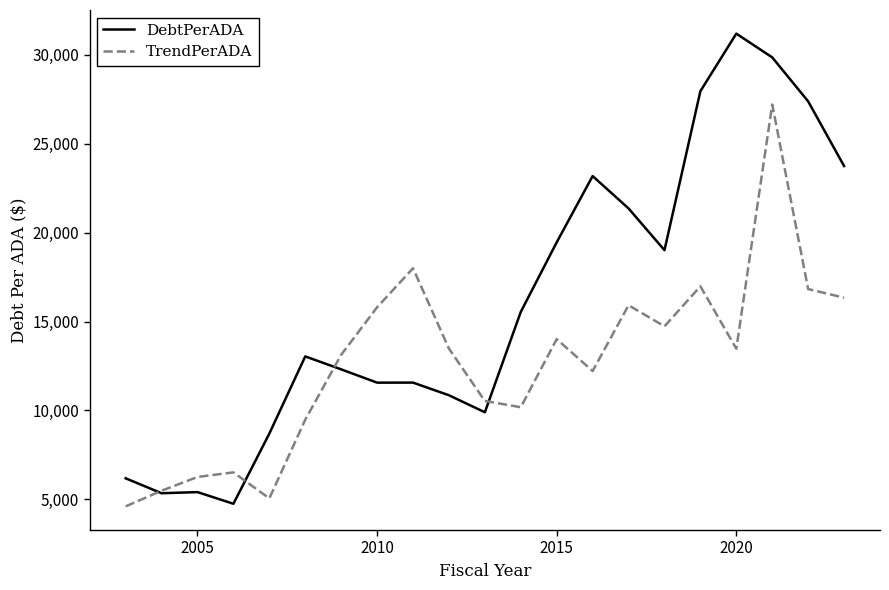

In TrendPerADA, how many points are lower than both neighbors (excluding endpoints)?

5